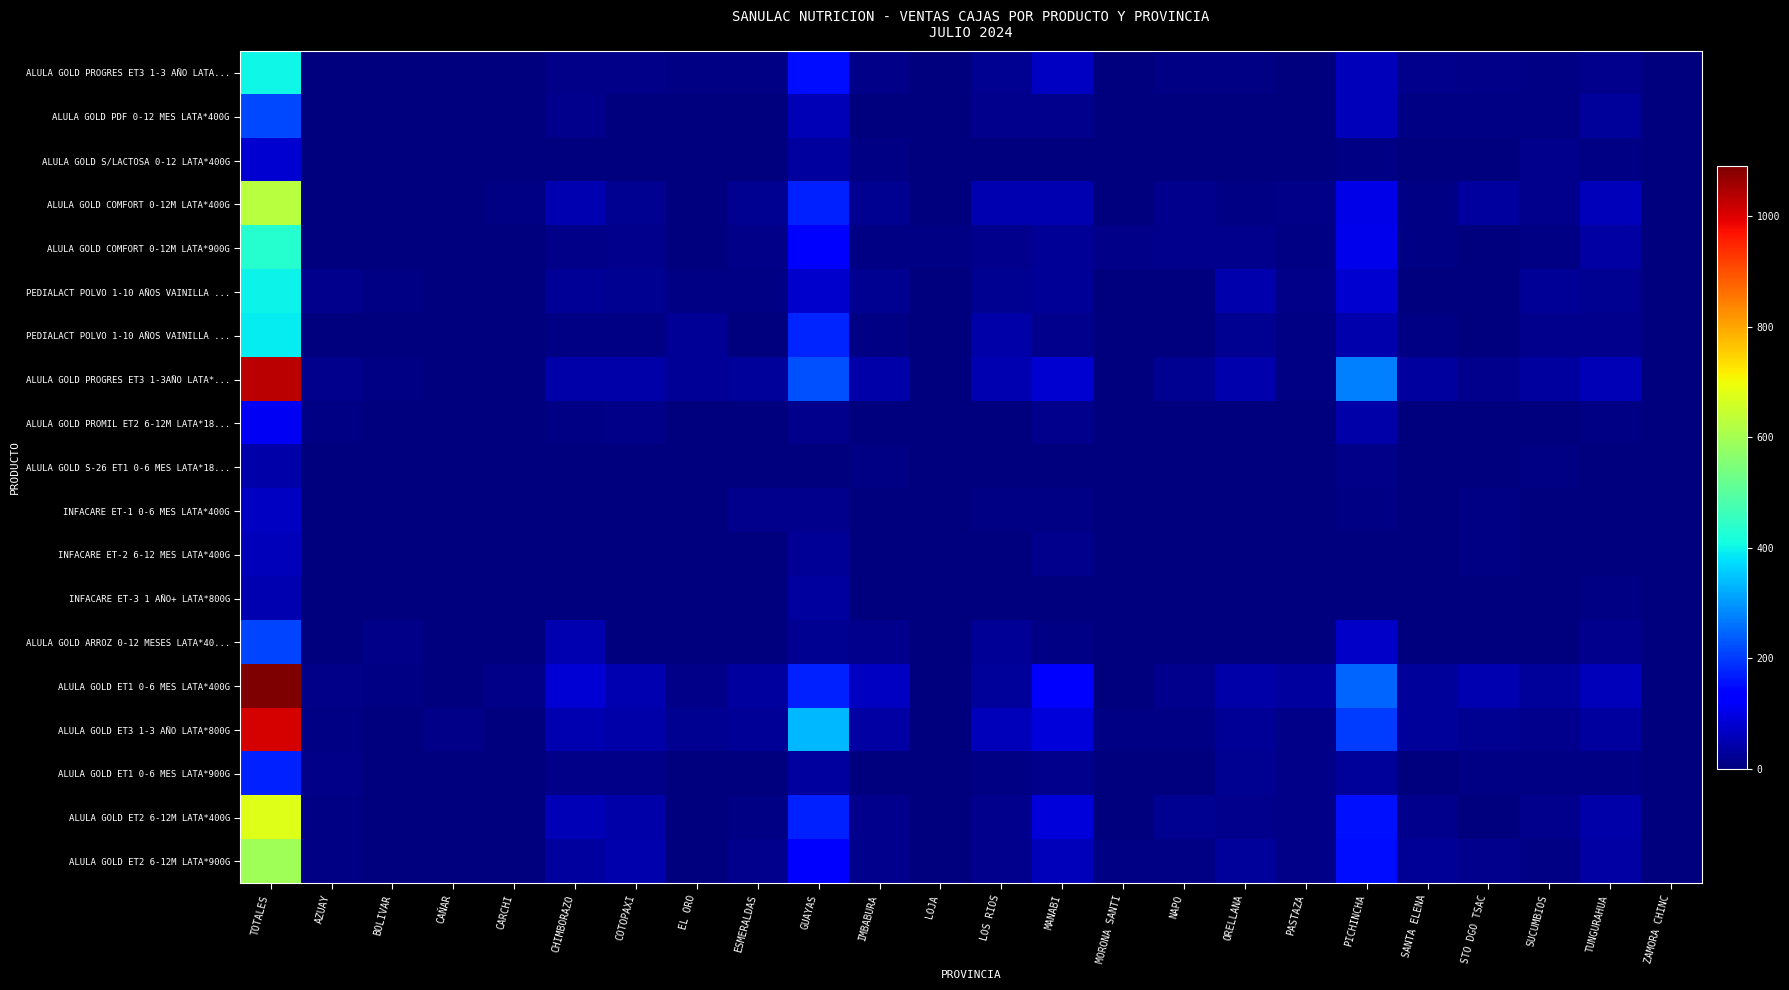

What is the total value across all series at ZAMORA CHINC?

4